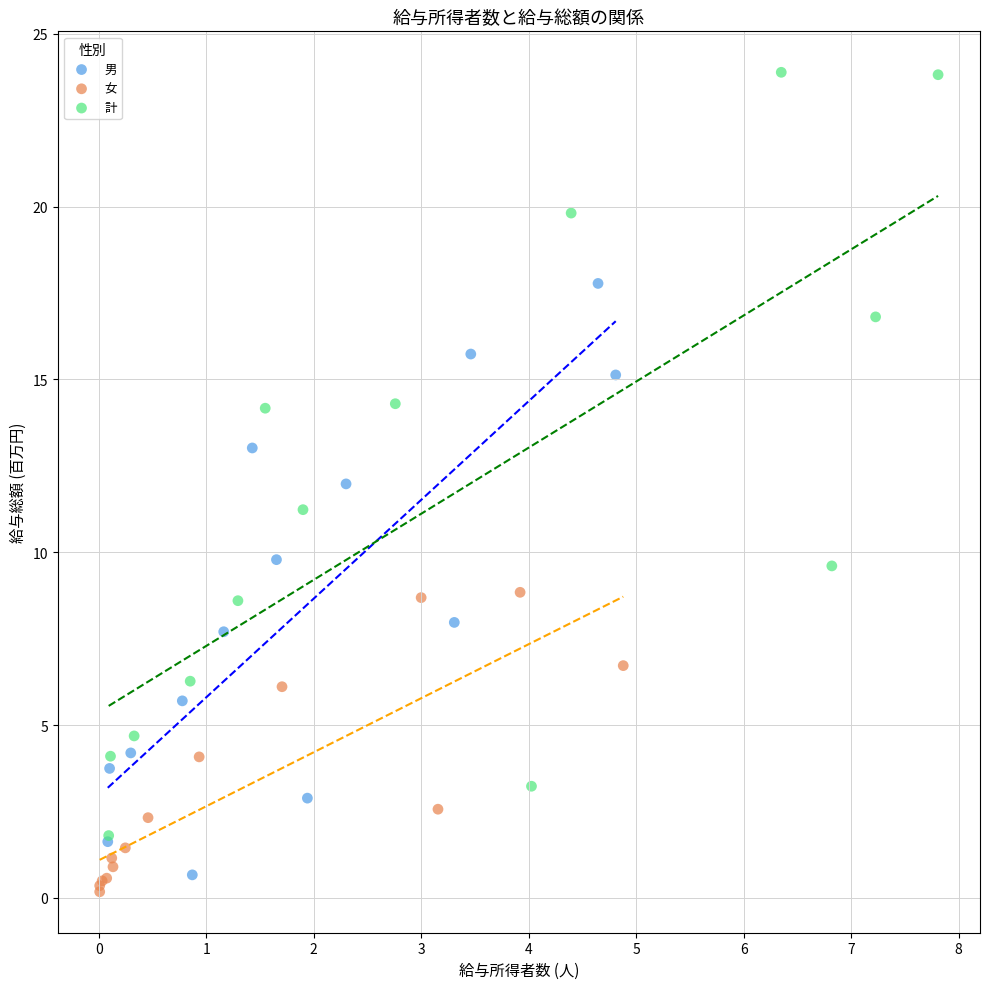

Which series reaches the maximum Y coordinate?

計